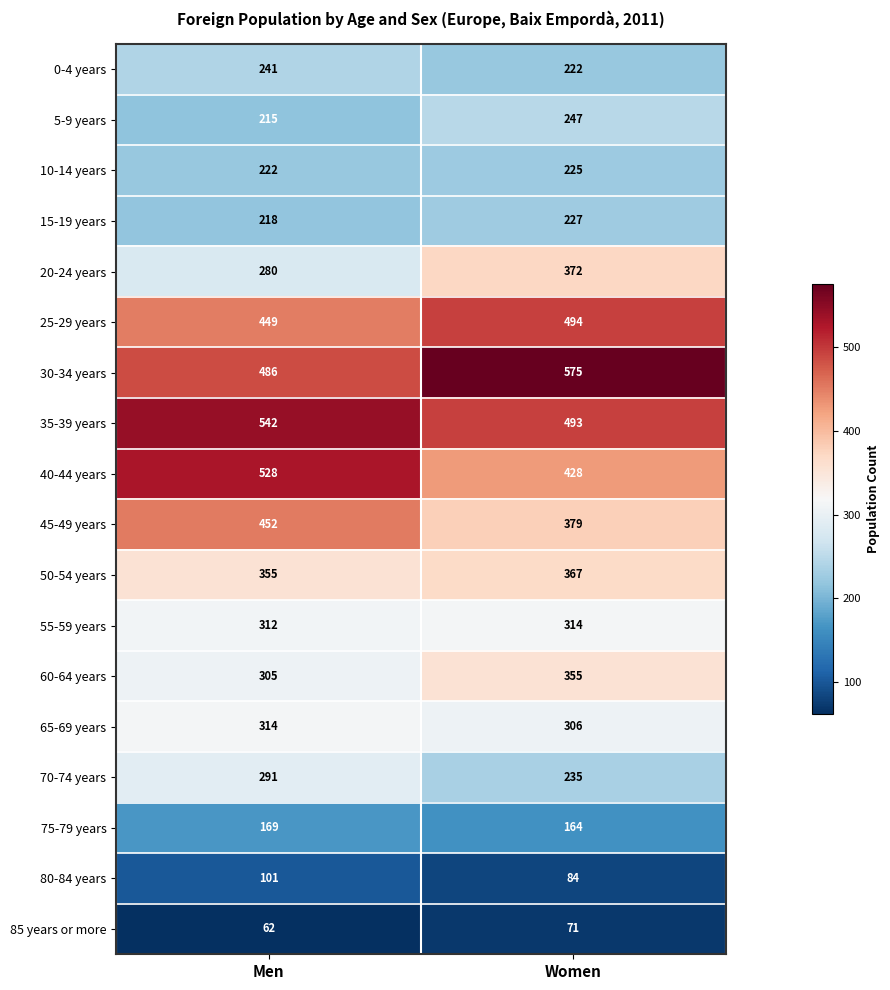

True or false: 35-39 years has a value of 542 at Men.

True